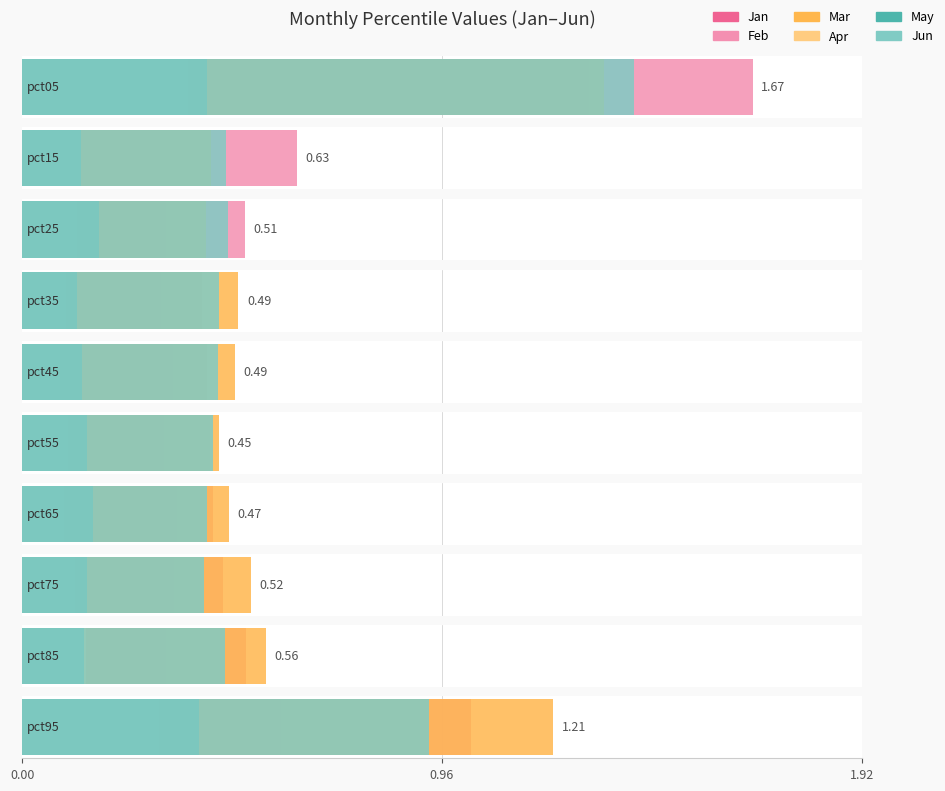

List the labels in order of May value, smallest first.

pct35, pct15, pct45, pct85, pct75, pct55, pct65, pct25, pct95, pct05